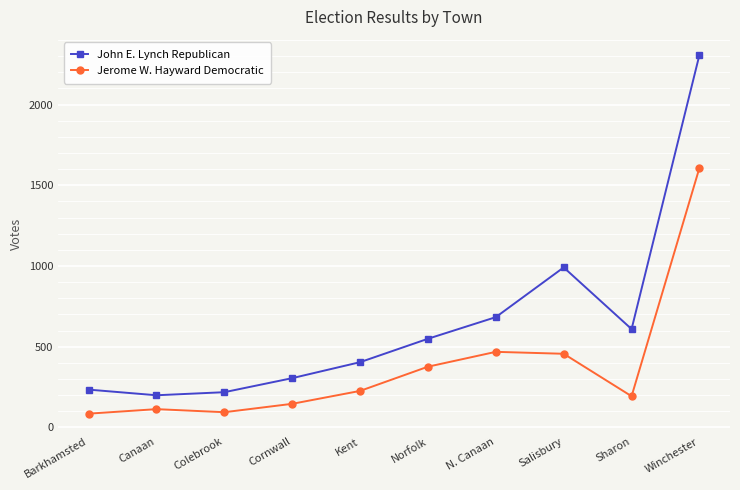

What is the difference between the second highest and second lowest values in the John E. Lynch Republican series?

773